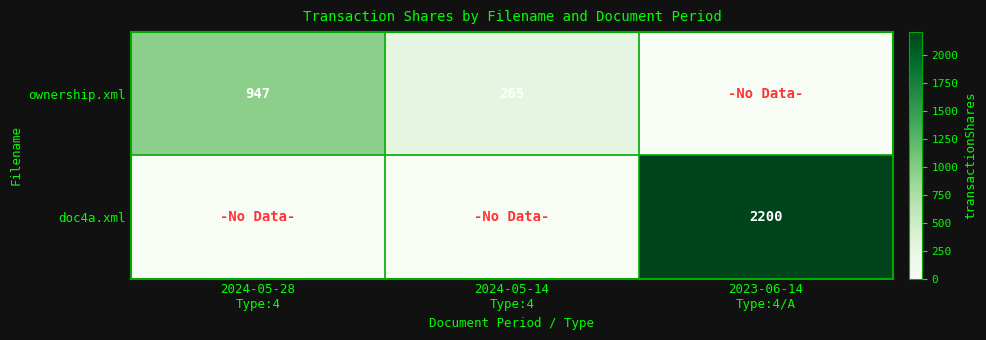

What is the sum of all ownership.xml values?

1212